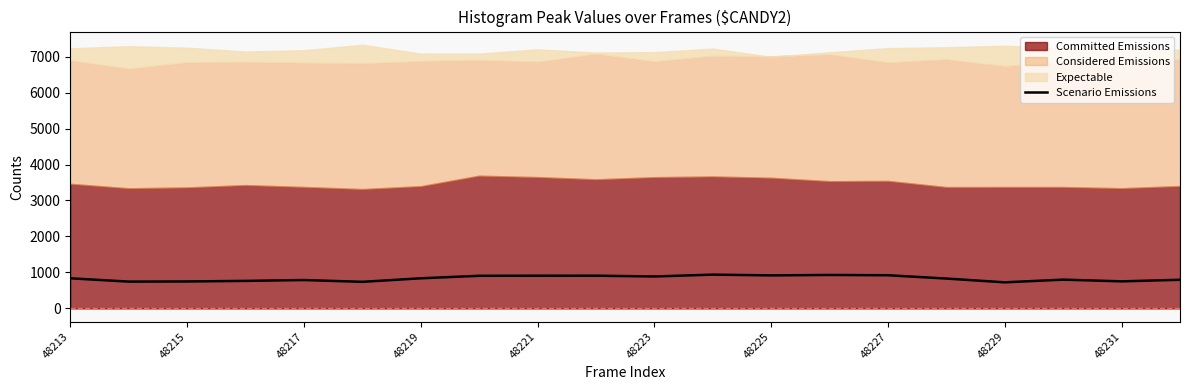

The value at 15 is 831. True or false?

True